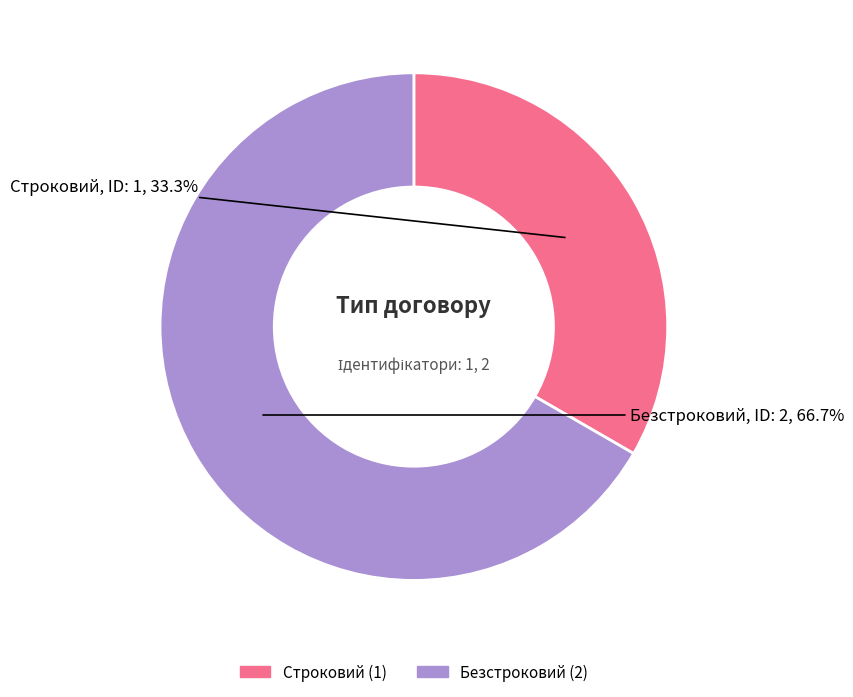

How much of the chart is everything except Безстроковий?

33.3%